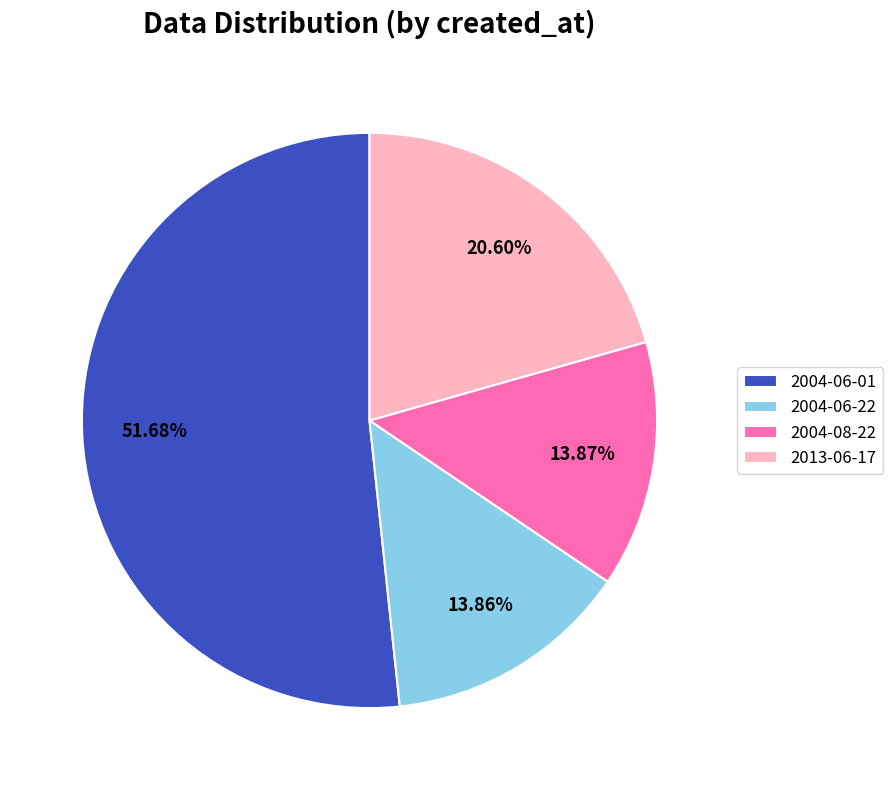

To the nearest percent, what percentage of the pie is 2004-06-01?

52%